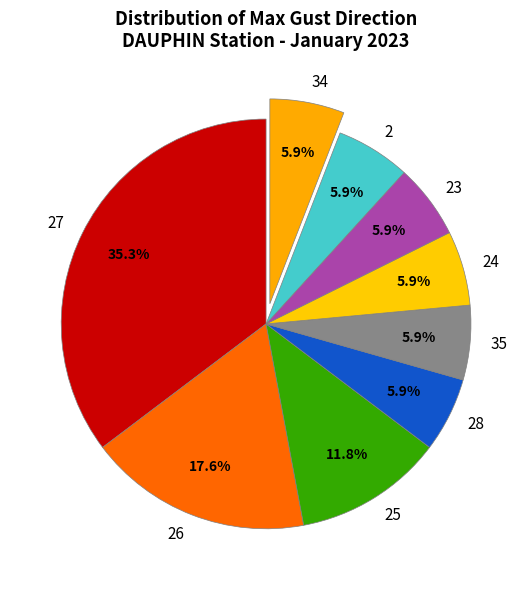

To the nearest percent, what percentage of the pie is 23?

6%